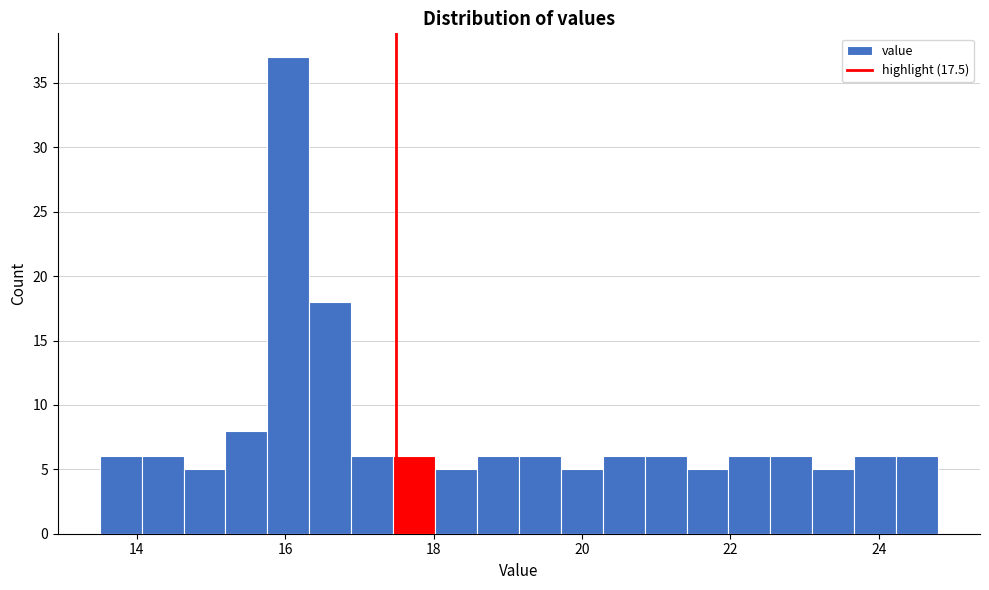

Around what value on the x-axis is the tallest bar? Give the approximate position of its centre, as read against the axis.

16.0